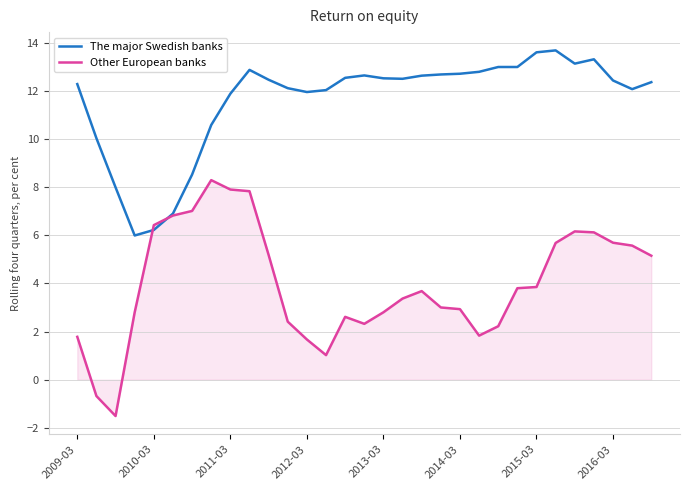

Rank the series by their maximum value, from lowest to highest.

Other European banks, The major Swedish banks